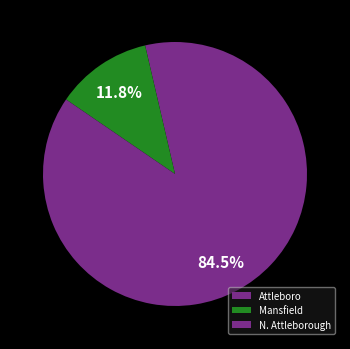

Which has a higher value, Attleboro or N. Attleborough?

N. Attleborough